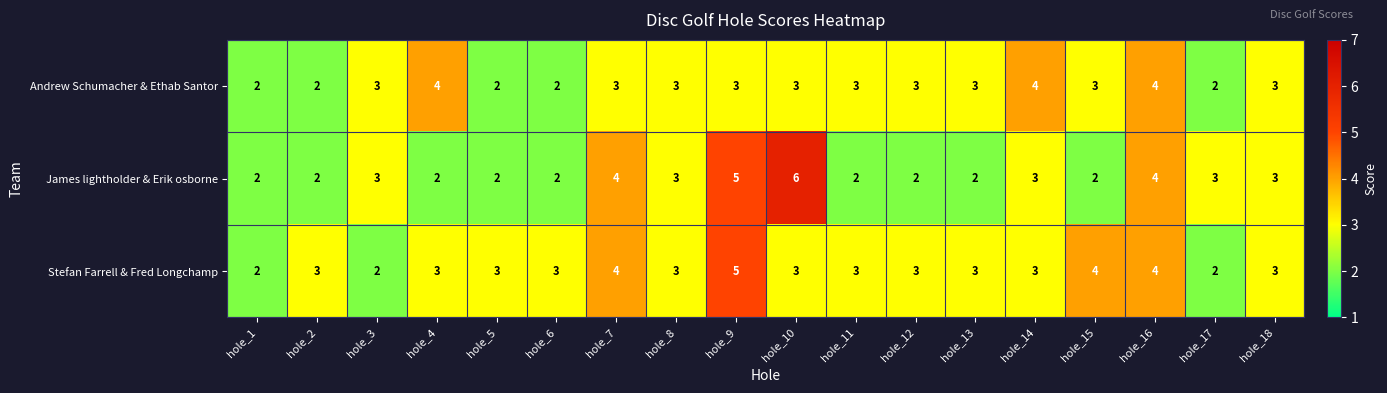

How many series are shown in this chart?

3